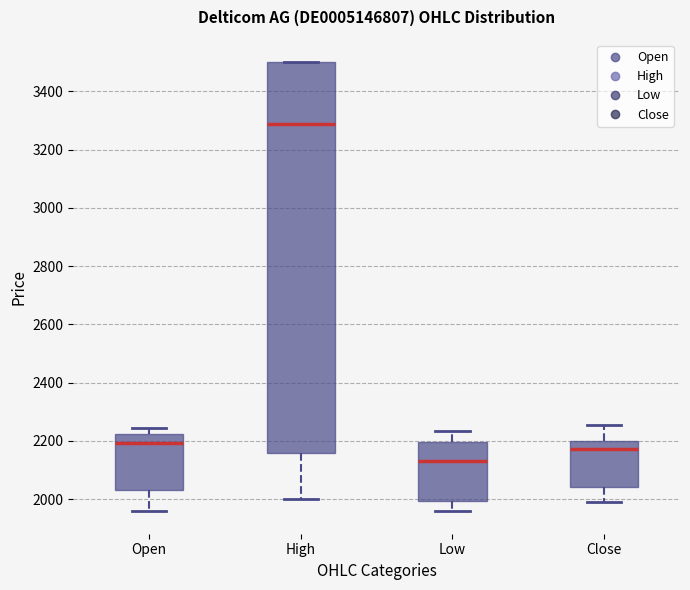

Reading left to right, transcribe this box plot: for each box, give where its median line is, the range the box spans, and where its two whiskers end, as read against the y-axis. The values are not printed on the chart, so give them approximately, as read against the axis.

Open: median 2200, box 2040 to 2220, whiskers 1960 to 2240
High: median 3280, box 2160 to 3500, whiskers 2000 to 3500
Low: median 2140, box 2000 to 2200, whiskers 1960 to 2240
Close: median 2180, box 2040 to 2200, whiskers 2000 to 2260